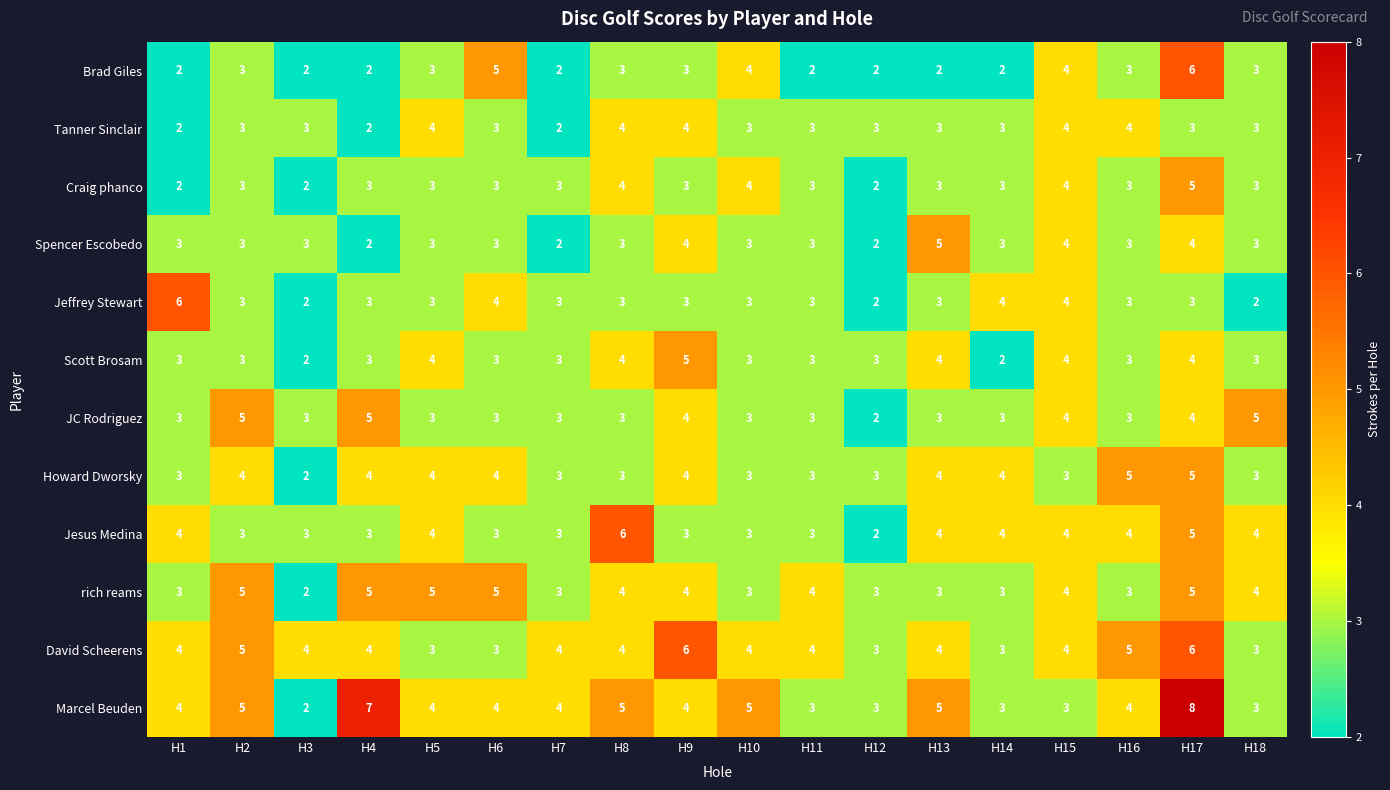

What is the maximum value for Craig phanco?

5